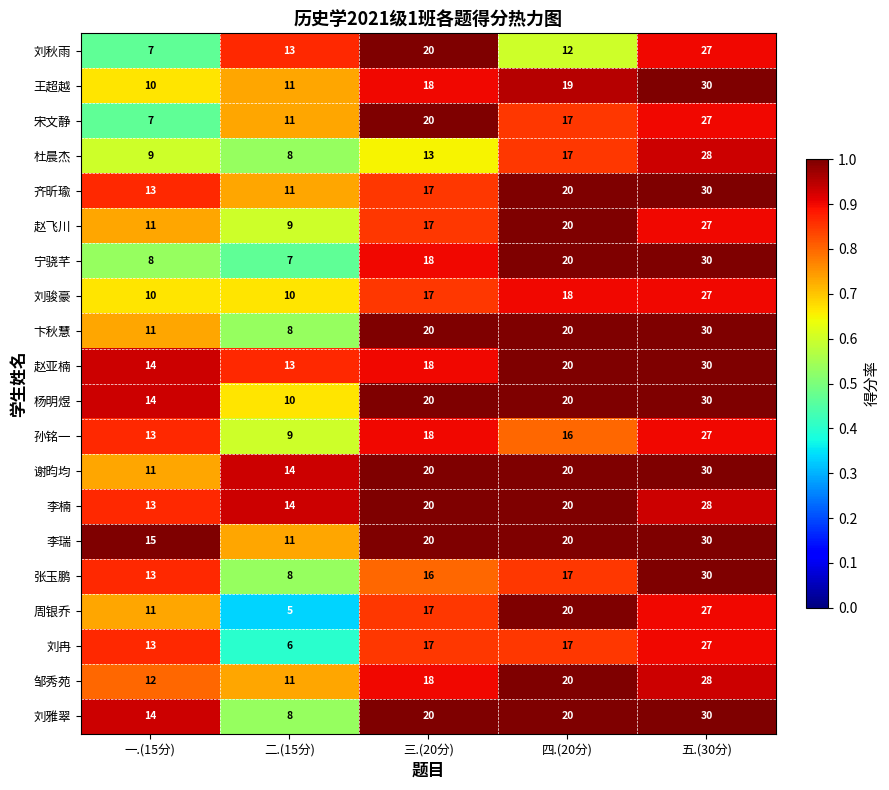

The value of 刘雅翠 at 一.(15分) is 24. True or false?

False